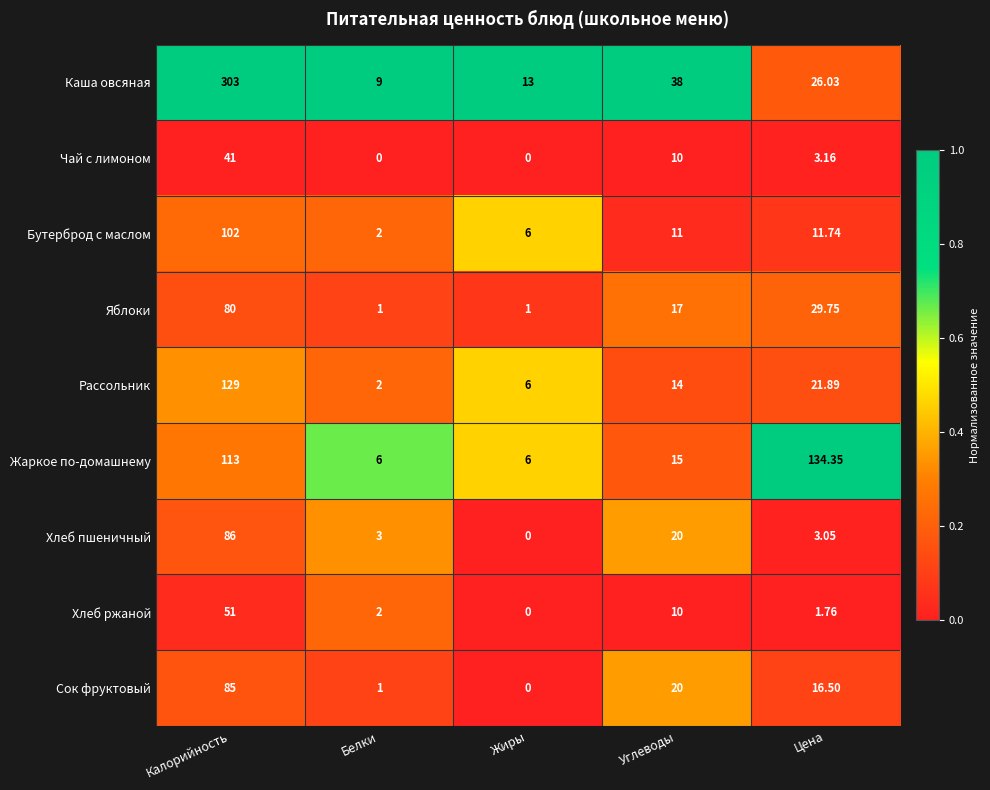

Which series changed the most between Углеводы and Цена?

Жаркое по-домашнему